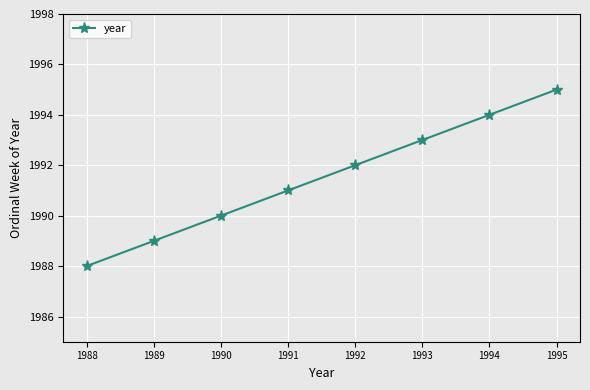

What is the change in value from 1994 to 1995?

+1